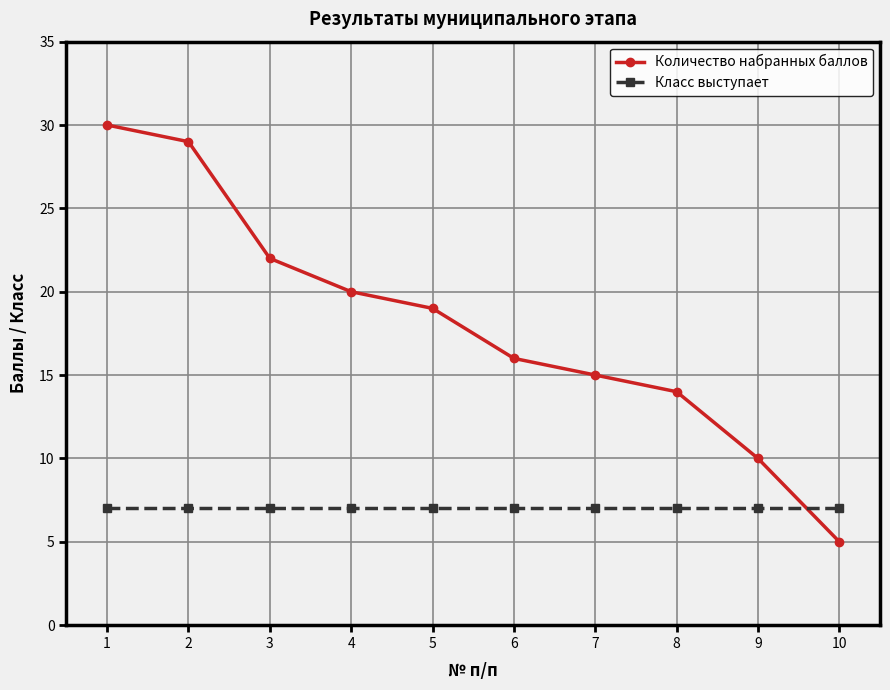

The Класс выступает series shows 11 at 8. True or false?

False